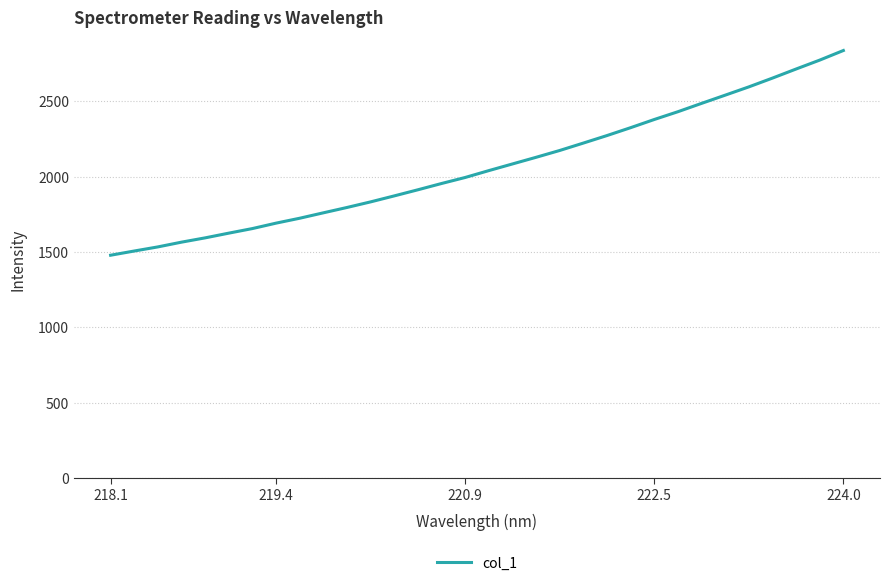

What is the greatest value displayed?

2836.7